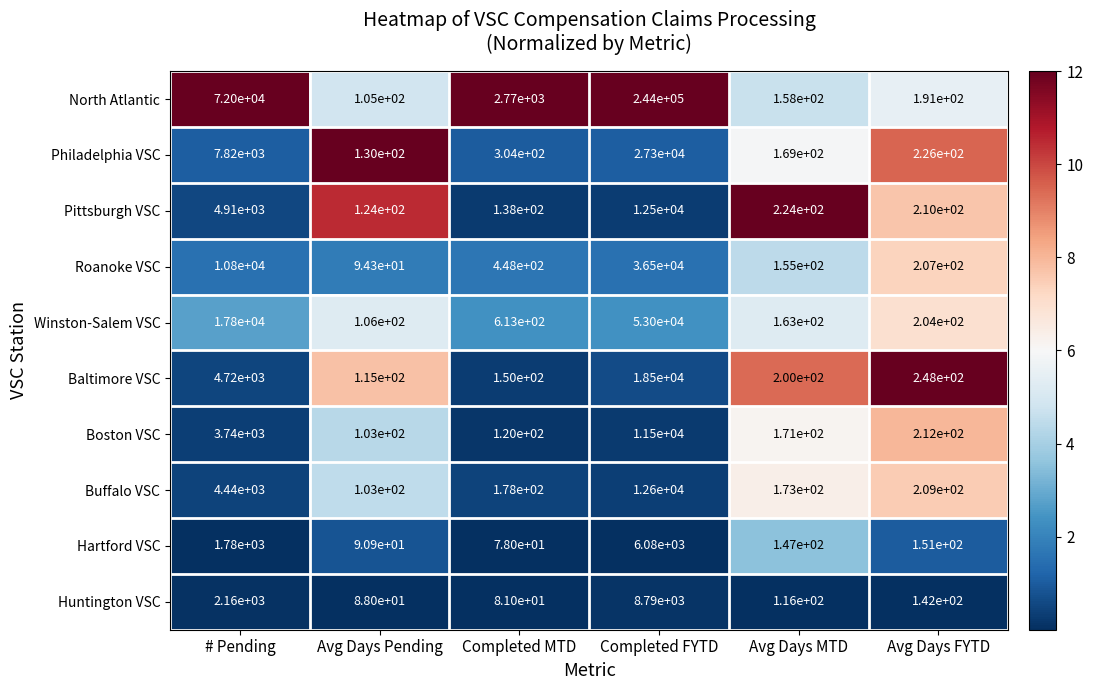

What is the approximate value of Boston VSC at Avg Days FYTD?

212.0